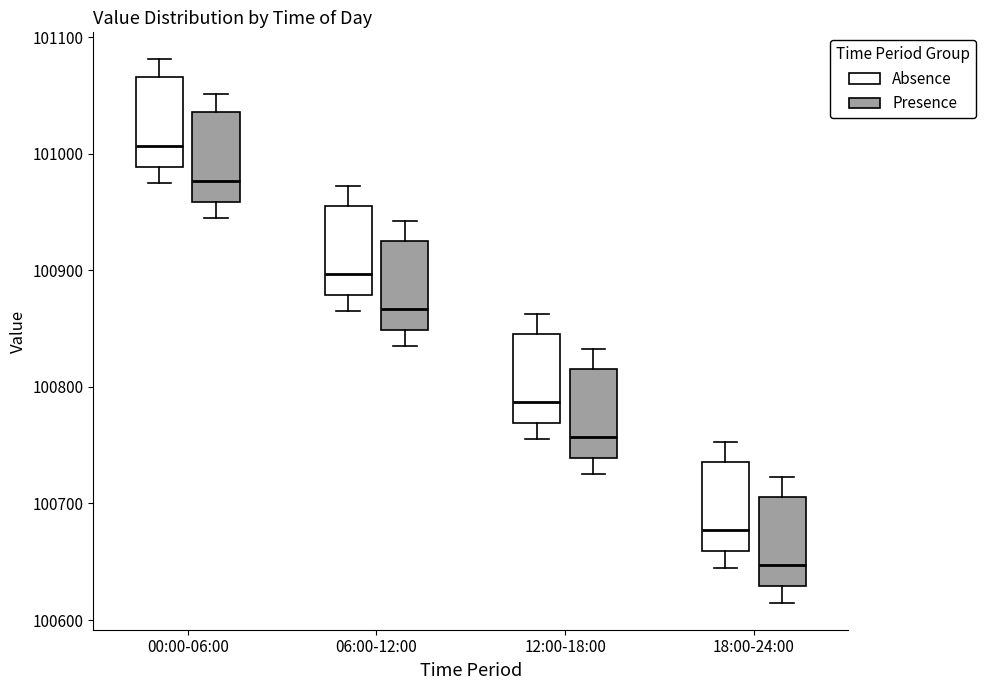

Reading left to right, read every box against the y-axis: the position of its median line, the range the box covers, and the ends of its whiskers. The values are not printed on the chart, so give them approximately, as read against the axis.

00:00-06:00 (Absence): median 101010, box 100990 to 101070, whiskers 100970 to 101080
00:00-06:00 (Presence): median 100980, box 100960 to 101040, whiskers 100940 to 101050
06:00-12:00 (Absence): median 100900, box 100880 to 100960, whiskers 100860 to 100970
06:00-12:00 (Presence): median 100870, box 100850 to 100930, whiskers 100830 to 100940
12:00-18:00 (Absence): median 100790, box 100770 to 100850, whiskers 100750 to 100860
12:00-18:00 (Presence): median 100760, box 100740 to 100820, whiskers 100720 to 100830
18:00-24:00 (Absence): median 100680, box 100660 to 100740, whiskers 100640 to 100750
18:00-24:00 (Presence): median 100650, box 100630 to 100710, whiskers 100610 to 100720